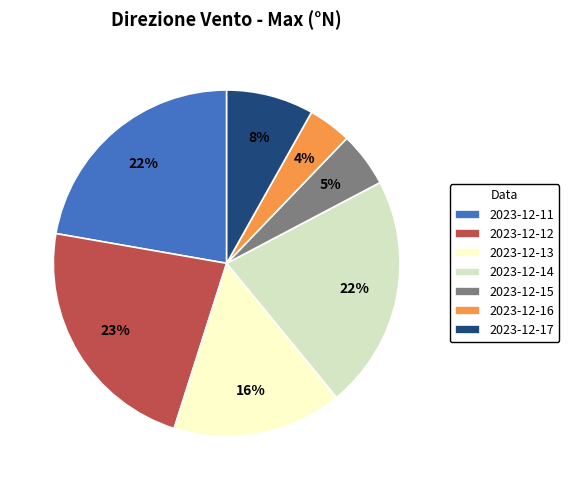

What percentage is the 2023-12-16 slice, to the nearest percent?

4%